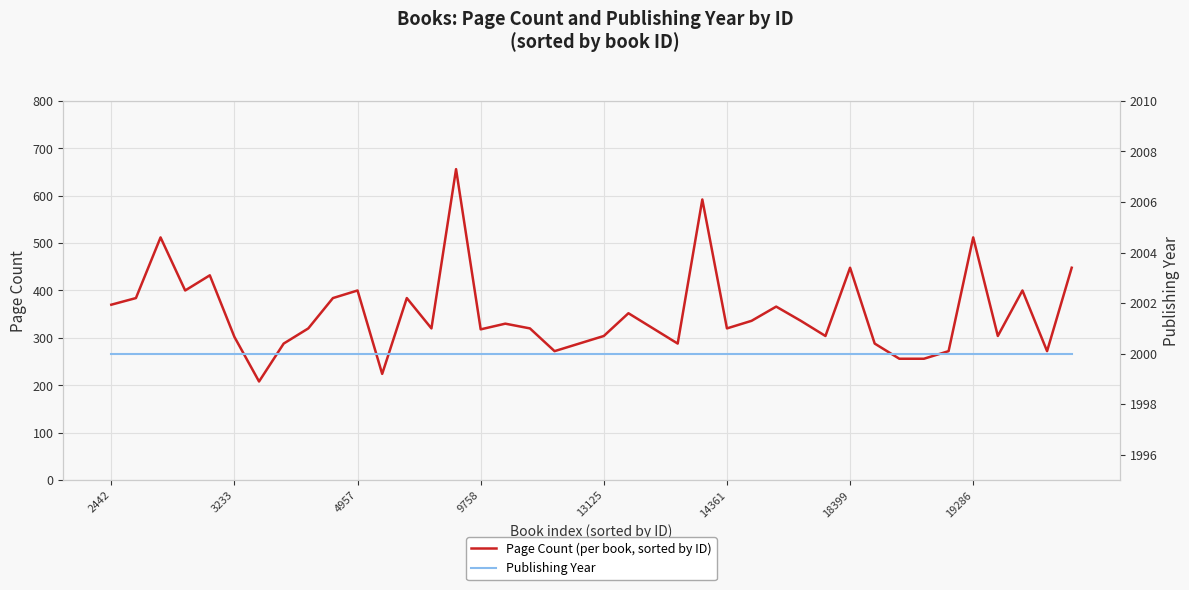

List the series in order of their peak value, lowest first.

Page Count (per book, sorted by ID), Publishing Year